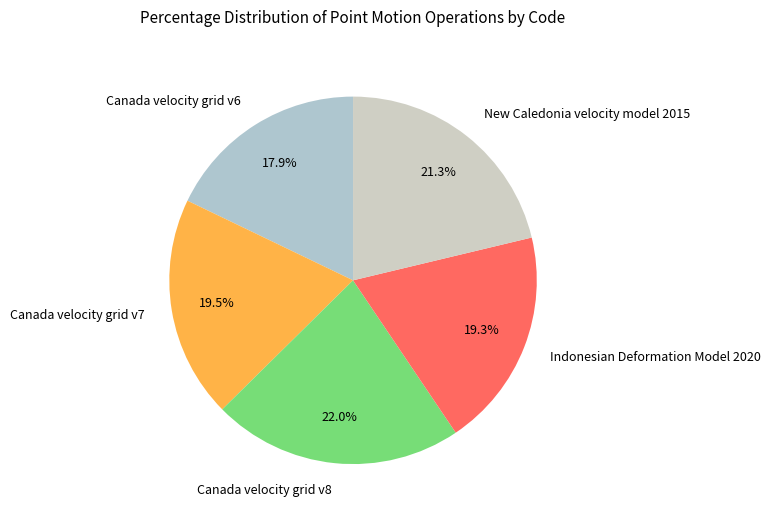

To the nearest percent, what percentage of the pie is Canada velocity grid v8?

22%